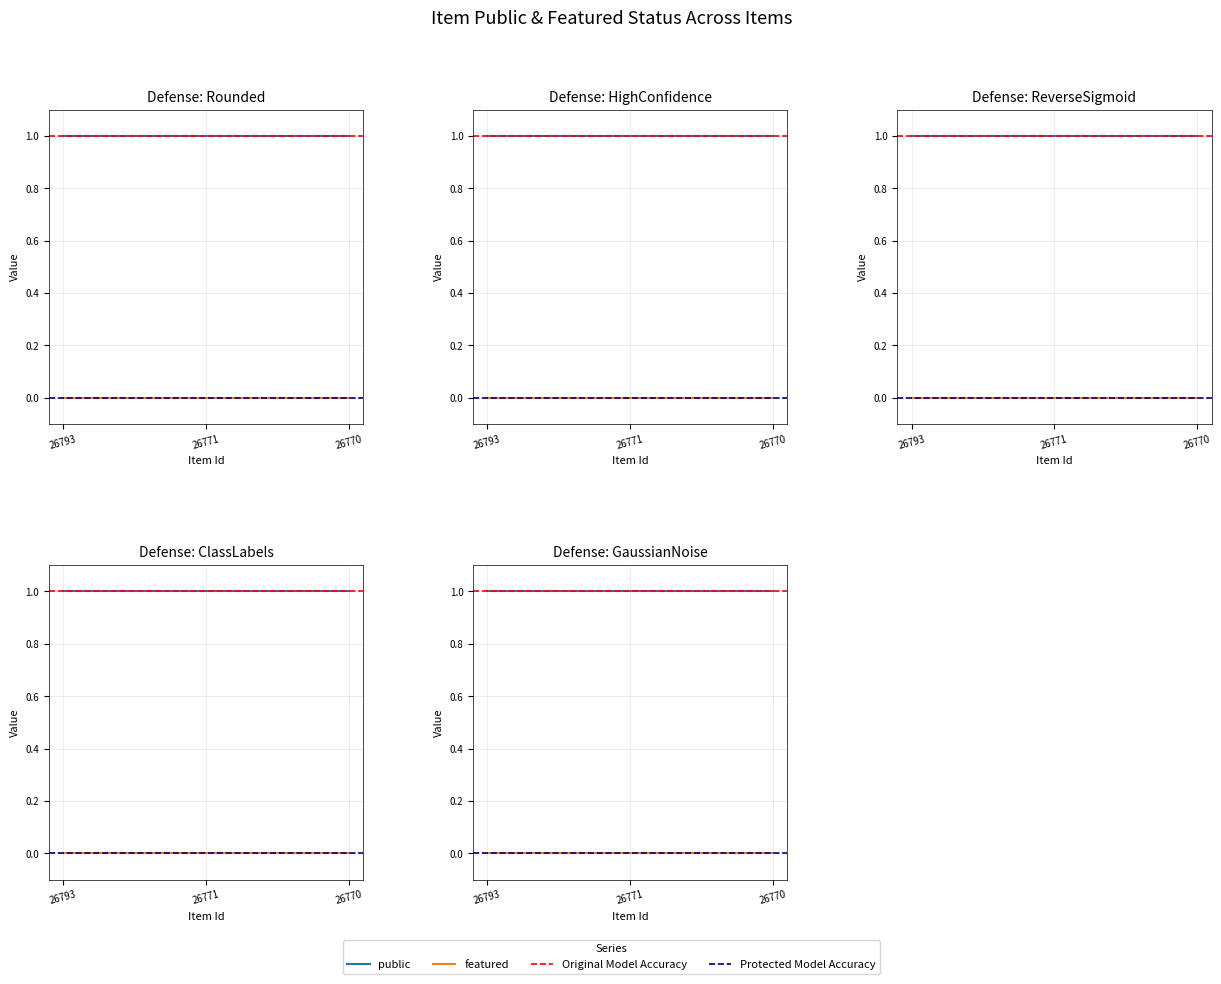

Is this an area chart (filled region under the line)?

No